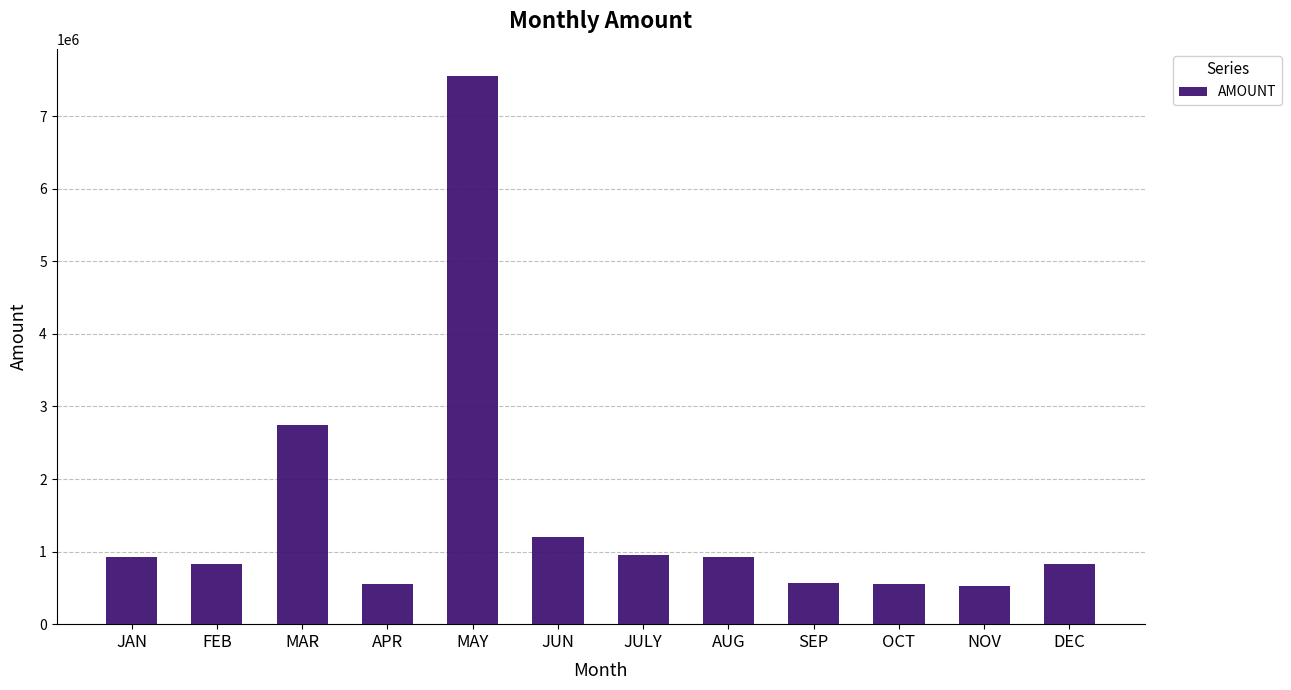

Where is the data nearest to the value 4035000?

MAR